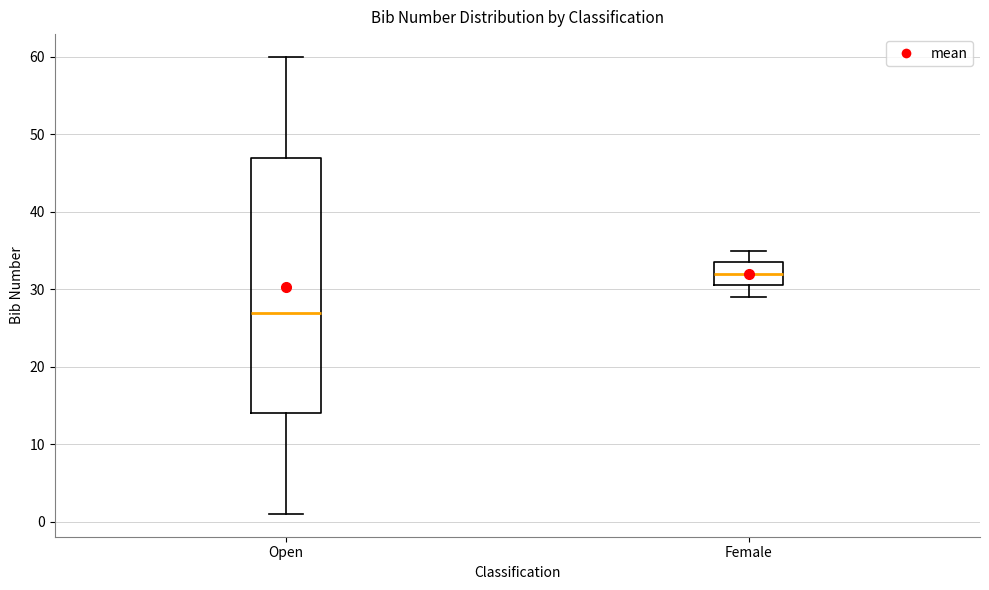

Reading left to right, read every box against the y-axis: the position of its median line, the range the box covers, and the ends of its whiskers. The values are not printed on the chart, so give them approximately, as read against the axis.

Open: median 27, box 14 to 47, whiskers 1 to 60
Female: median 32, box 31 to 34, whiskers 29 to 35